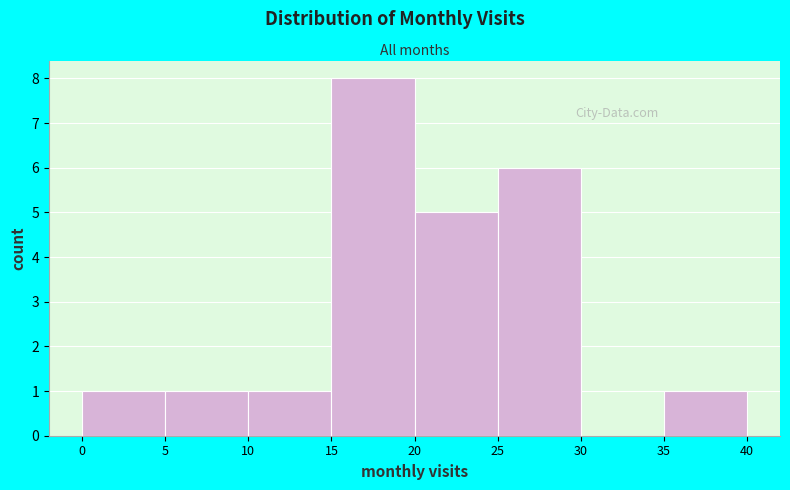

Over which range of the x-axis is the bar tallest?

15 to 20